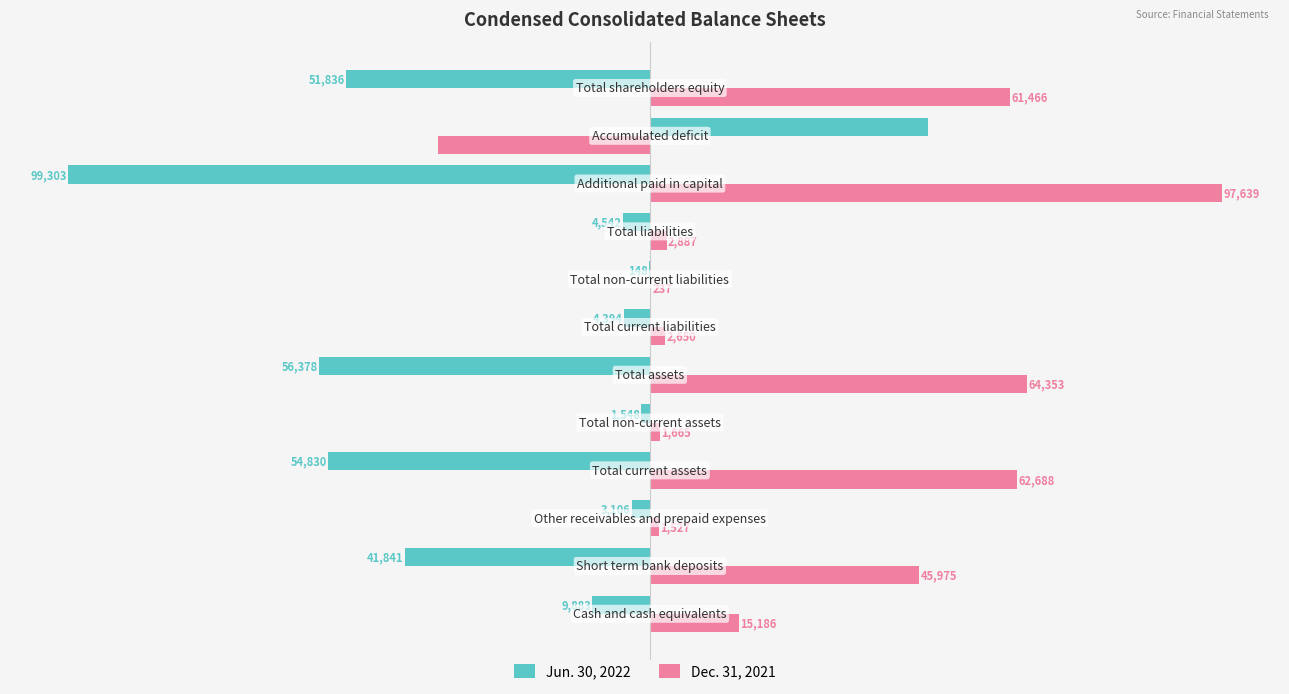

Which series has the largest range (max minus min)?

Jun. 30, 2022